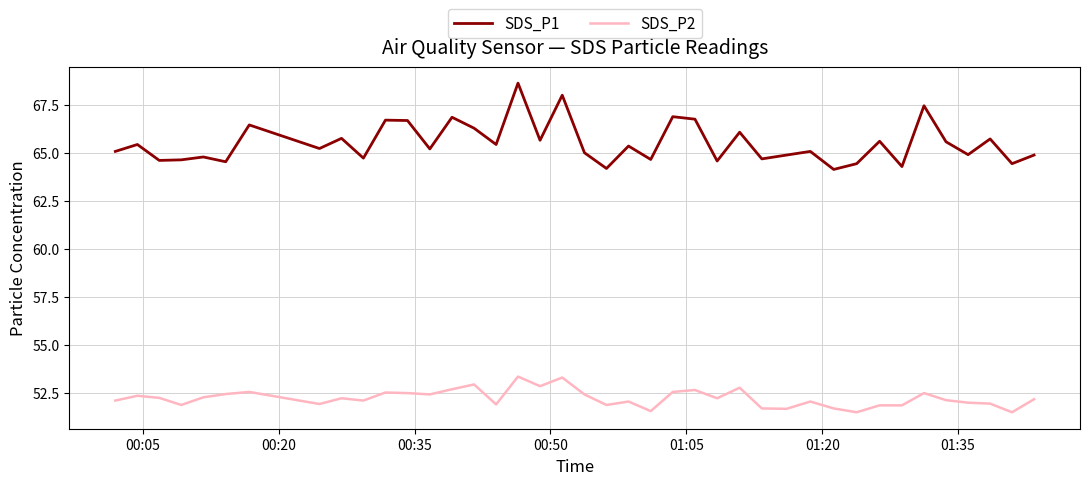

Rank the series by their average value, from highest to lowest.

SDS_P1, SDS_P2